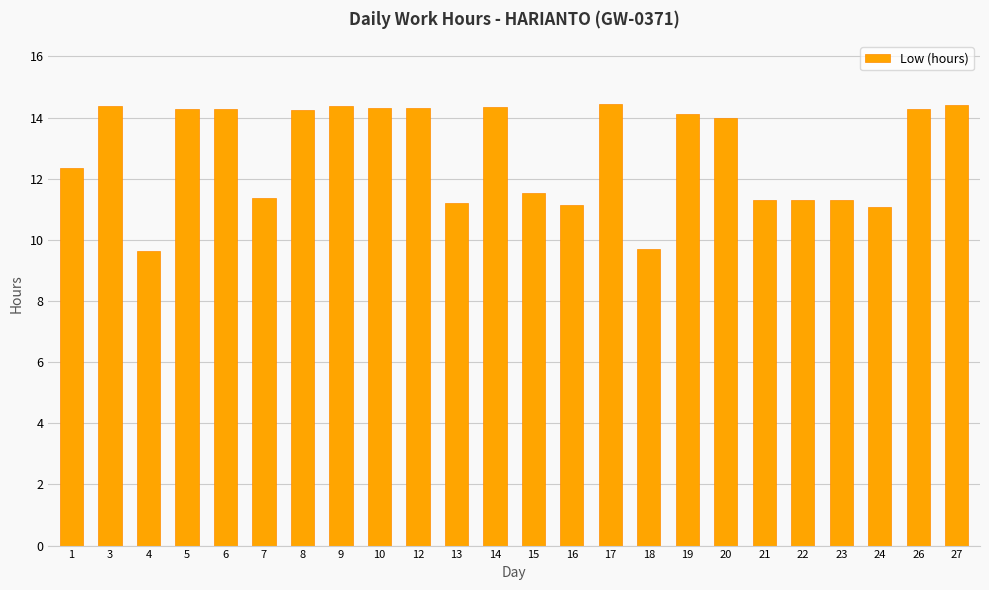

How many distinct data groups are displayed?

1